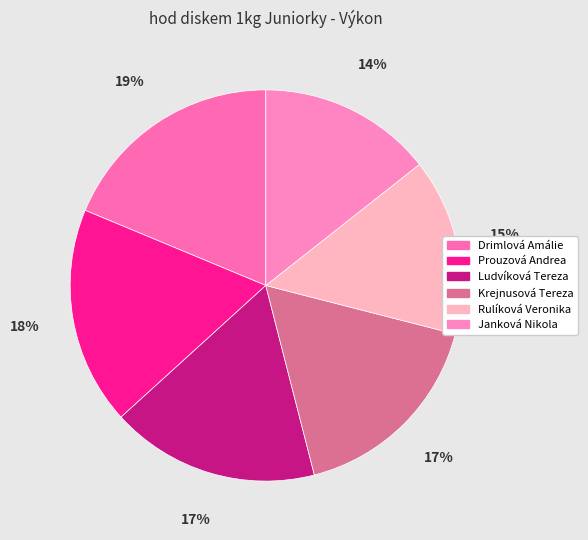

To the nearest percent, what is the average slice percentage?

17%